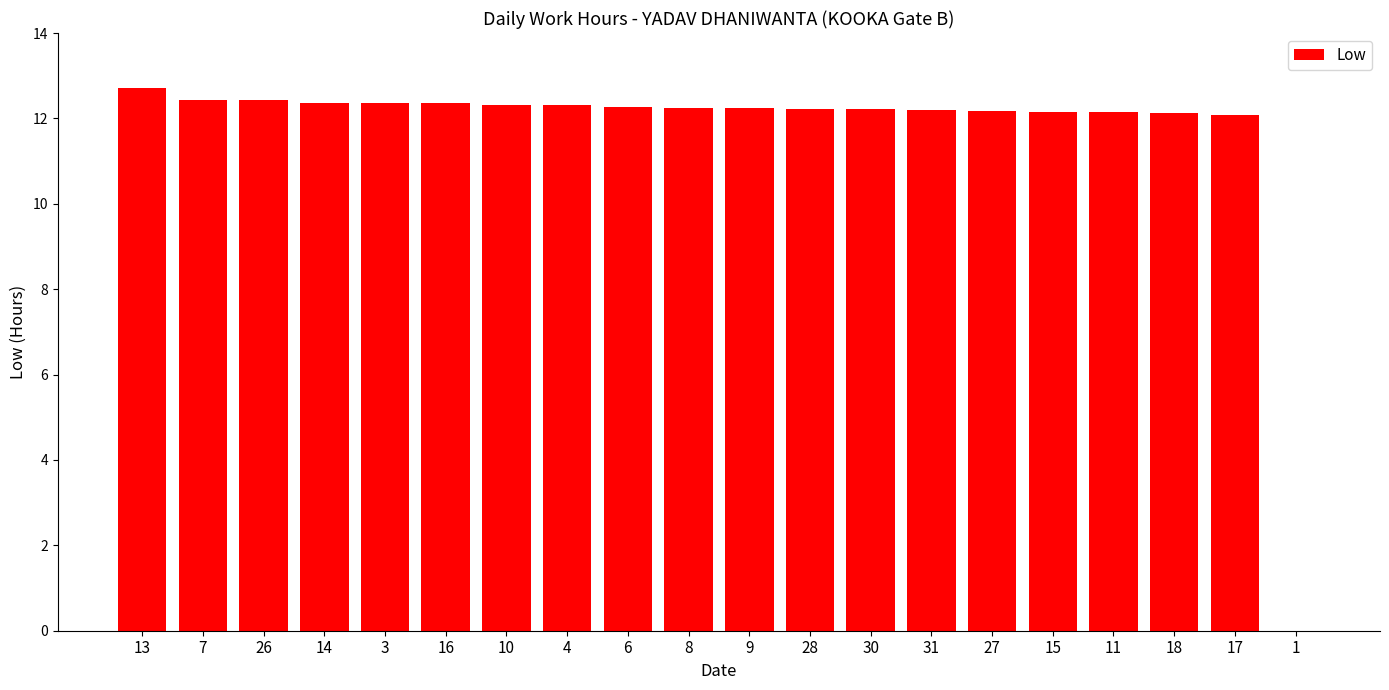

What is the sum of the values at 11 and 13?

24.9